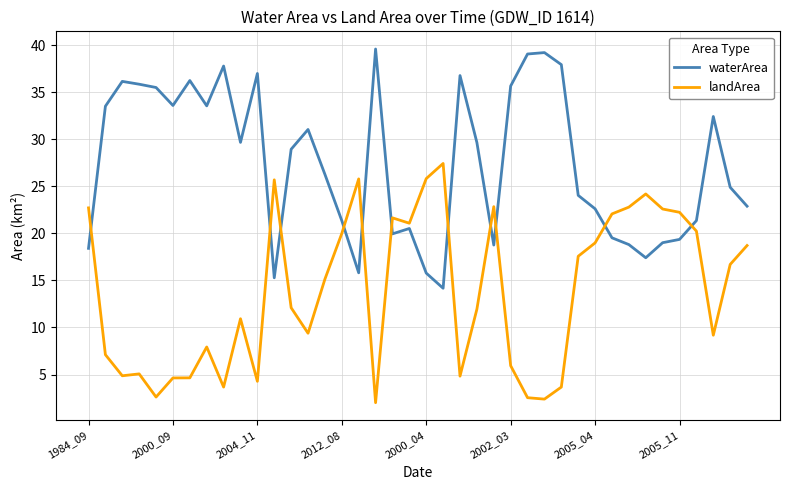

True or false: waterArea and landArea intersect in this chart.

True